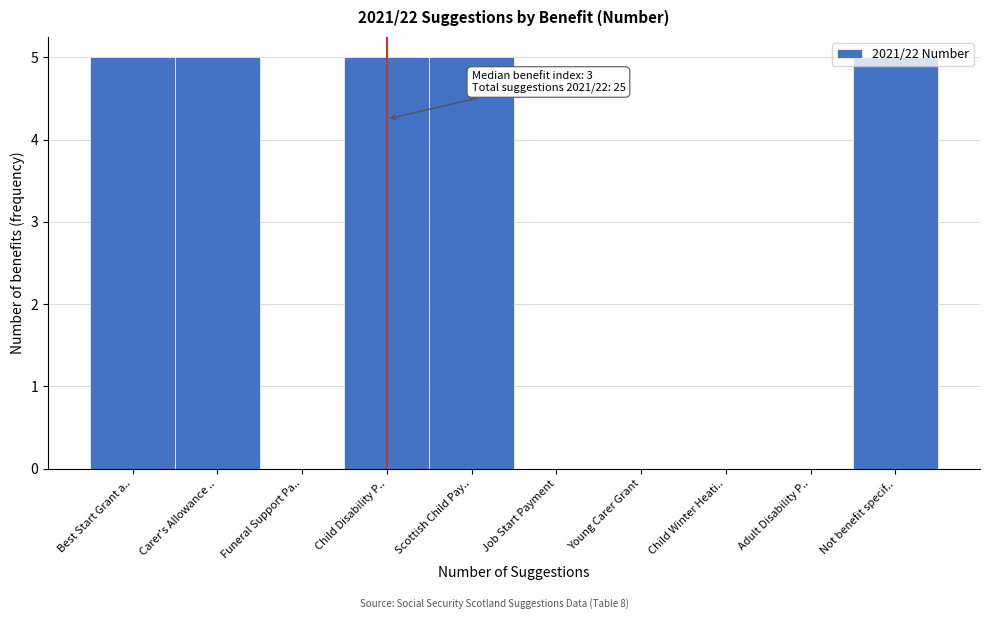

What is the sum of the values at Not benefit specif.. and Funeral Support Pa..?

5